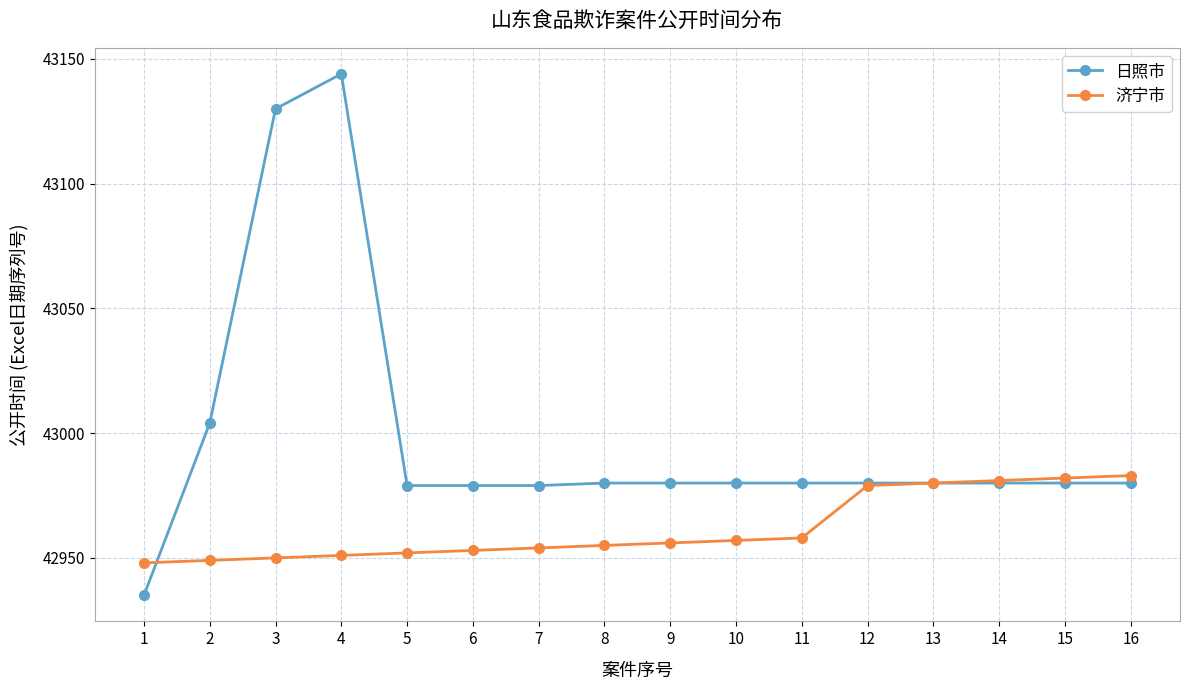

How many categories are shown in the chart?

16